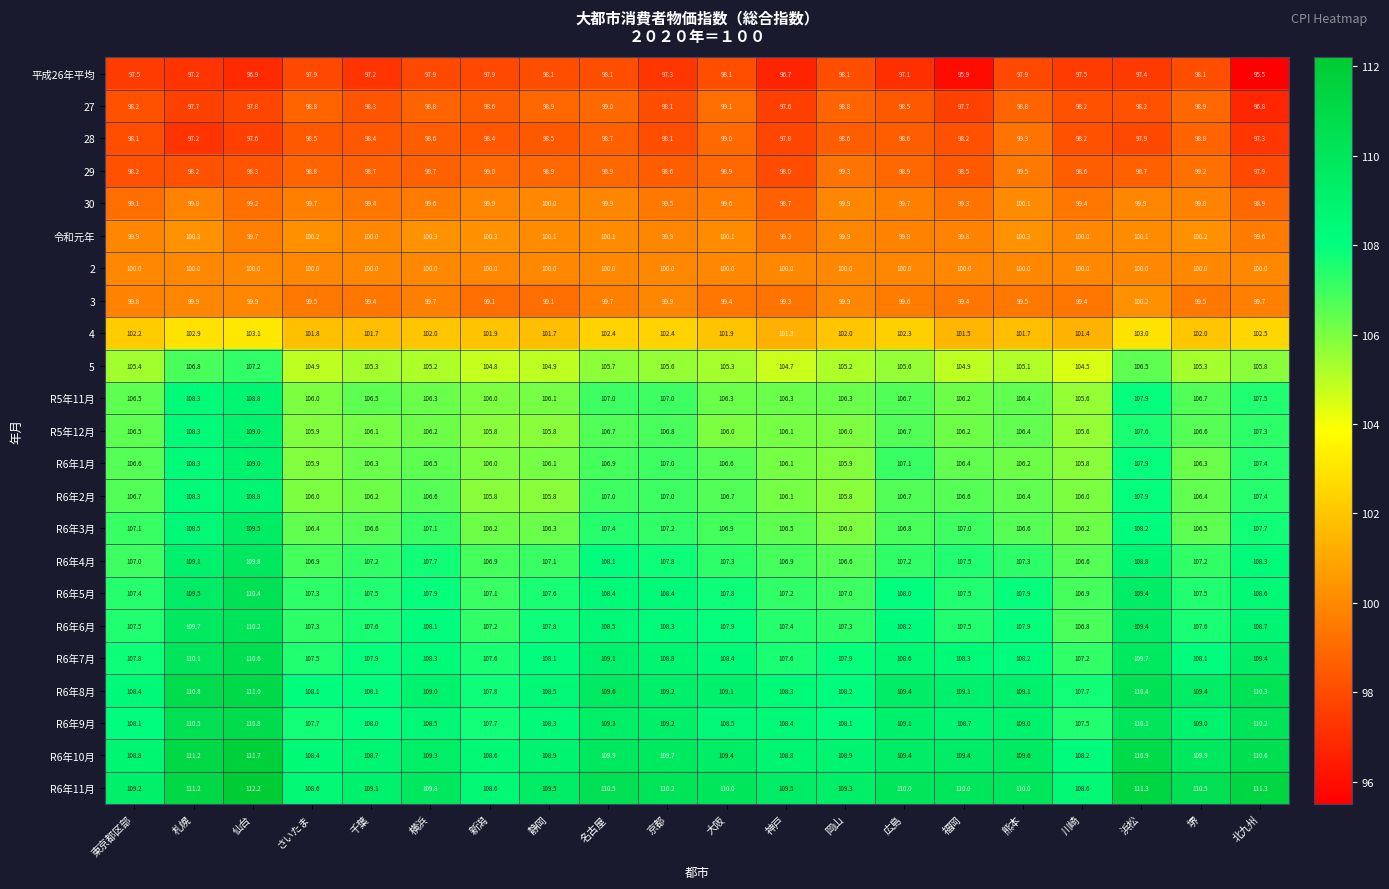

Read the R6年3月 value at 堺.

106.5